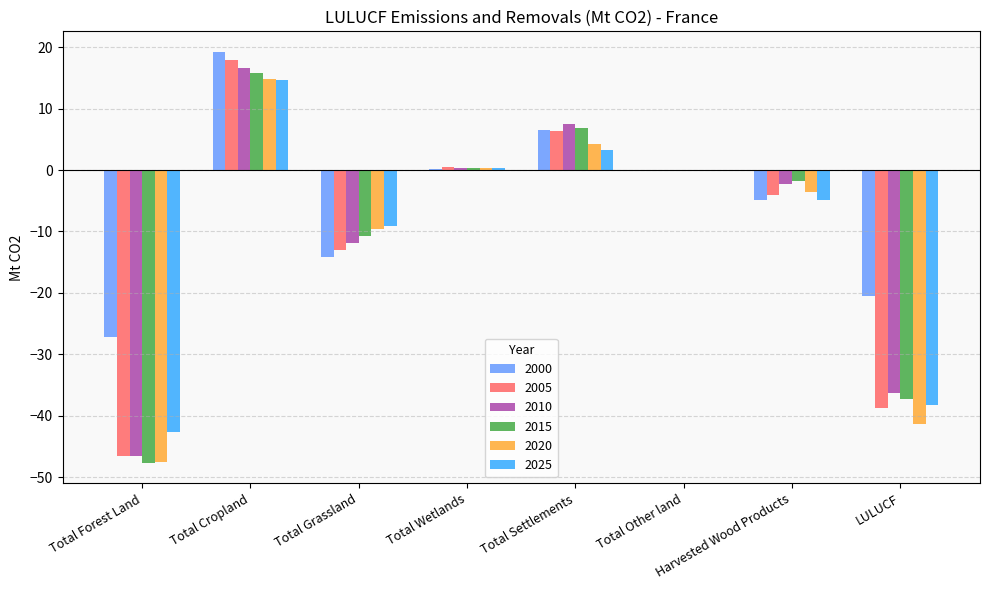

Which series changed the most between Total Cropland and LULUCF?

2005